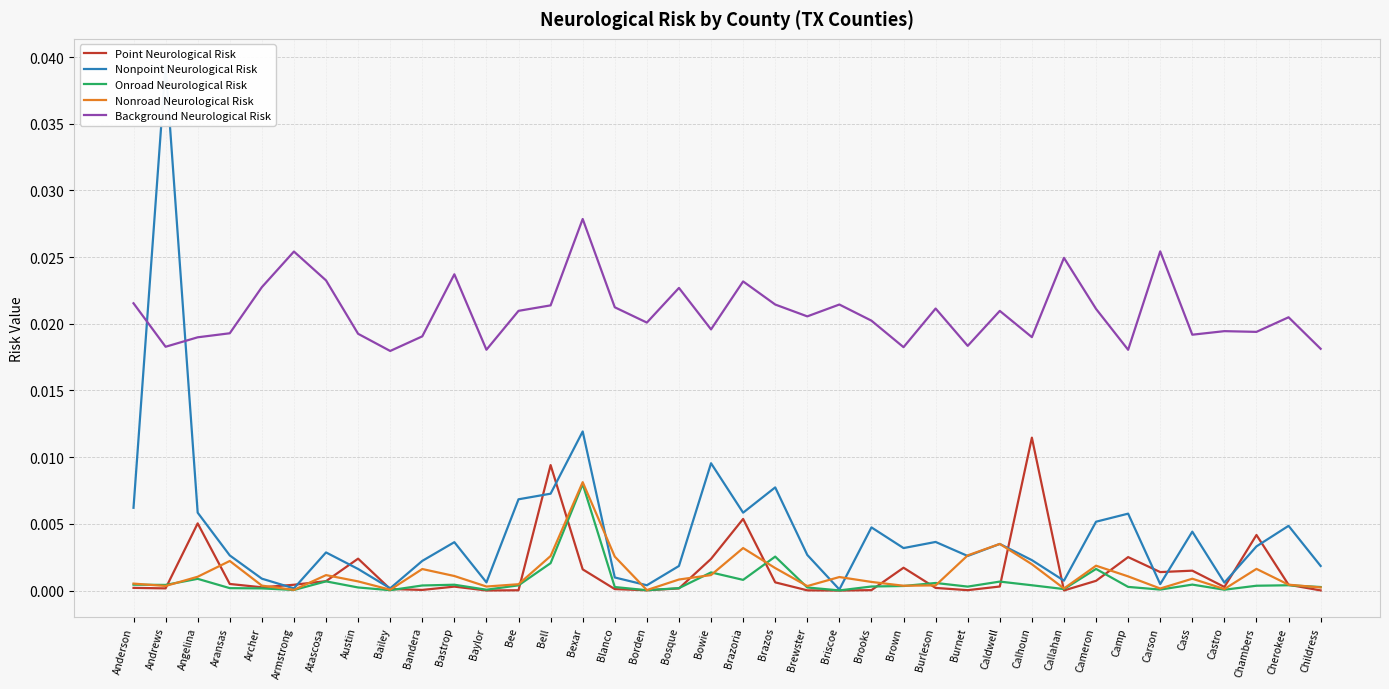

Count the number of data series in this chart.

5